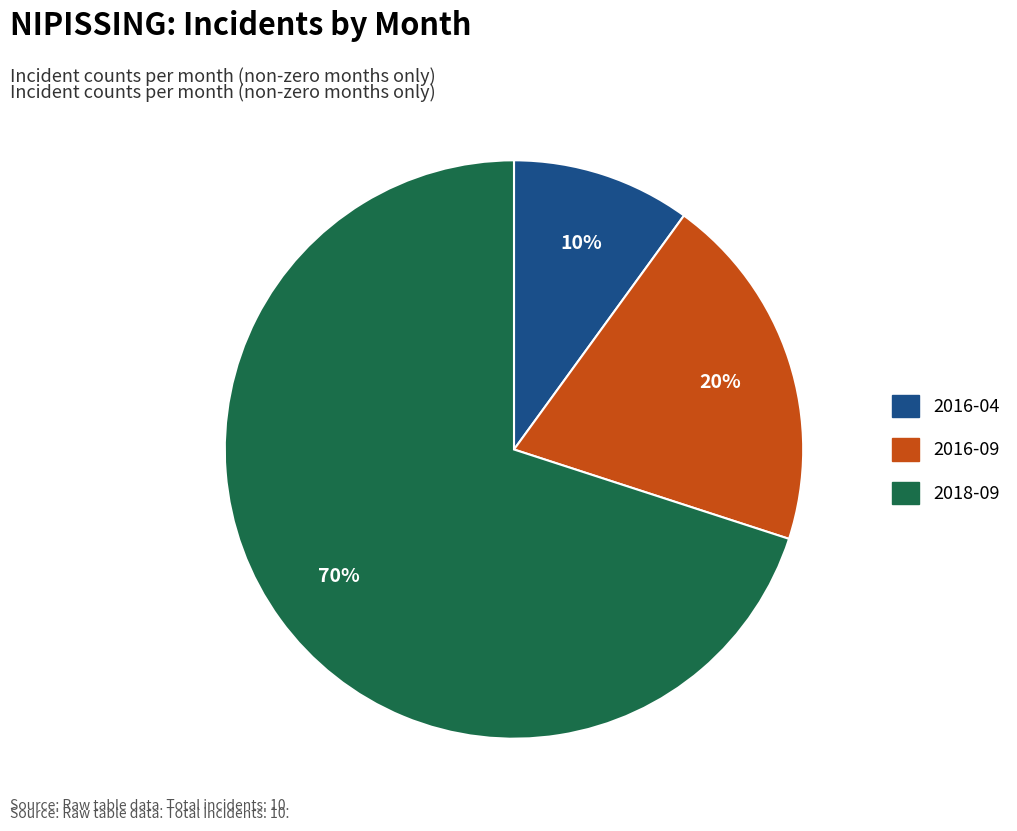

How many slices are in this pie chart?

3